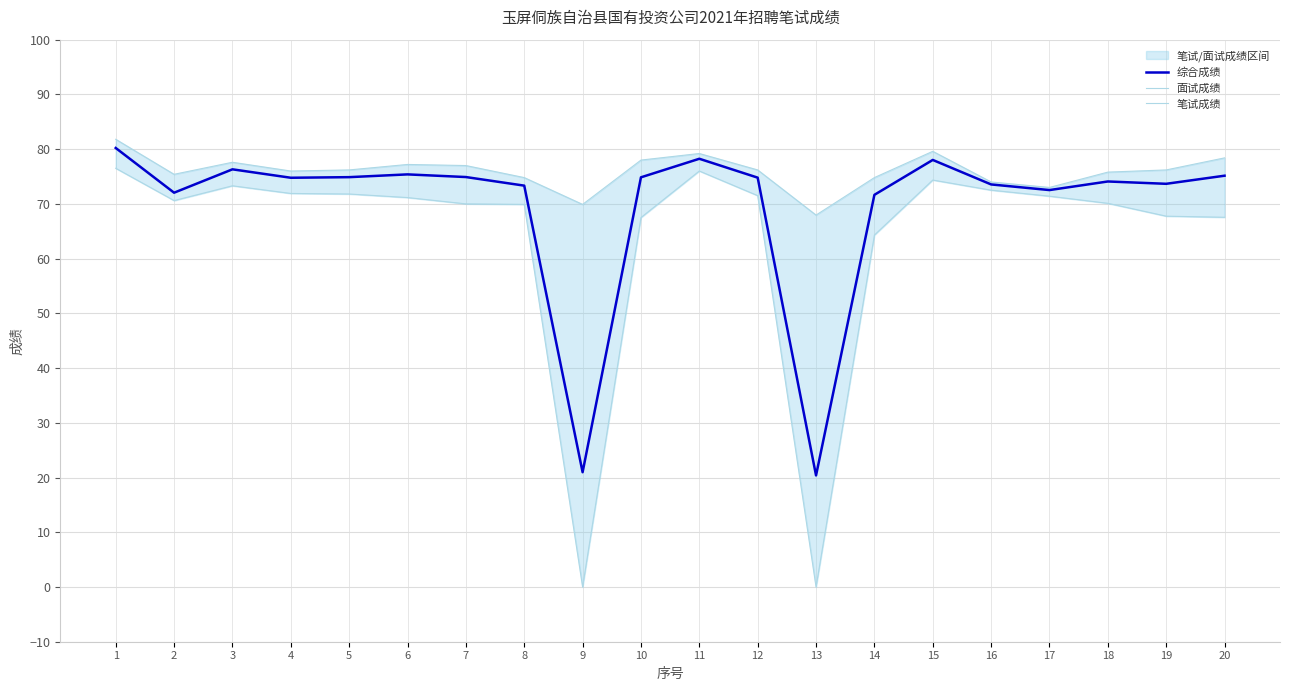

Reading left to right, list all the values displayed in this chart.

综合成绩: 80.2	72.0	76.3	74.8	74.9	75.4	74.9	73.3	21.0	74.8	78.2	74.8	20.4	71.7	78.0	73.5	72.5	74.1	73.7	75.1
面试成绩: 81.8	75.4	77.6	76.0	76.2	77.2	77.0	74.8	69.9	78.0	79.2	76.2	68.0	74.8	79.6	74.0	73.0	75.8	76.2	78.4
笔试成绩: 76.5	70.6	73.3	71.9	71.8	71.2	70.0	69.9	0.0	67.5	76.0	71.5	0.0	64.3	74.3	72.5	71.4	70.1	67.8	67.5